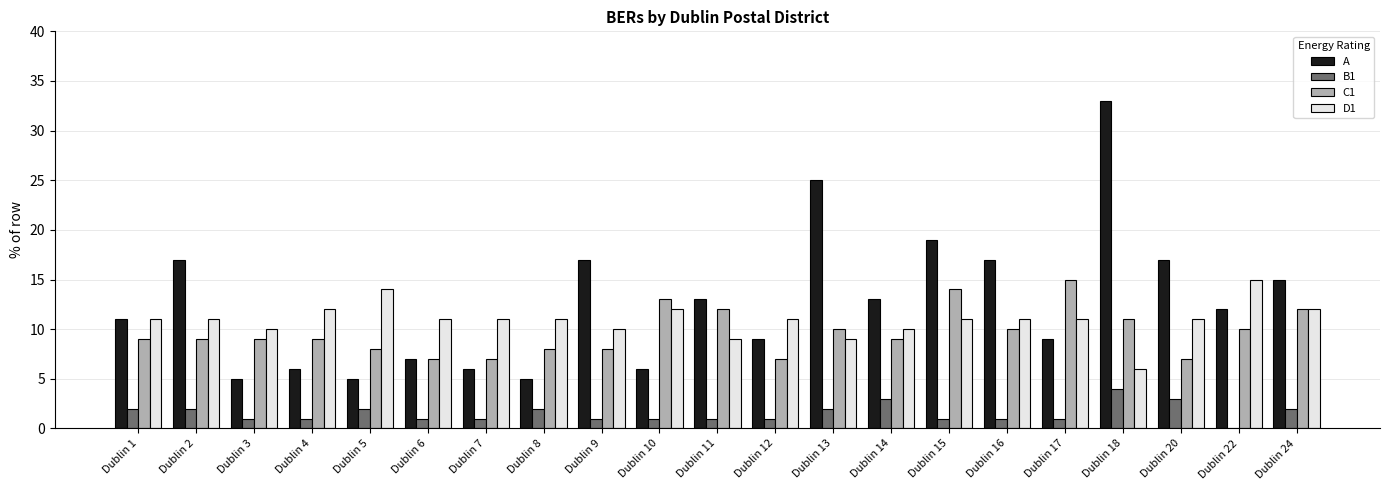

True or false: A has a value of 9 at Dublin 12.

True